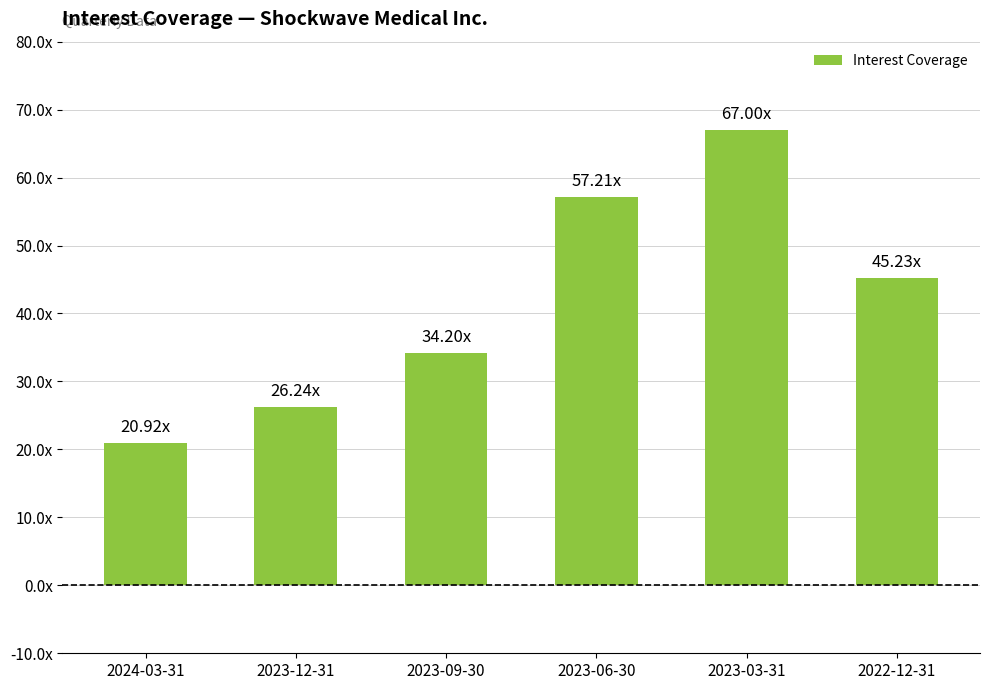

Where is the data nearest to the value 43?

2022-12-31